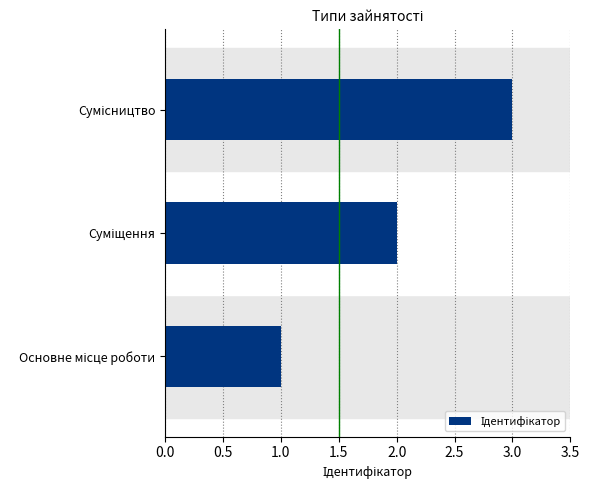

Count the number of data series in this chart.

1